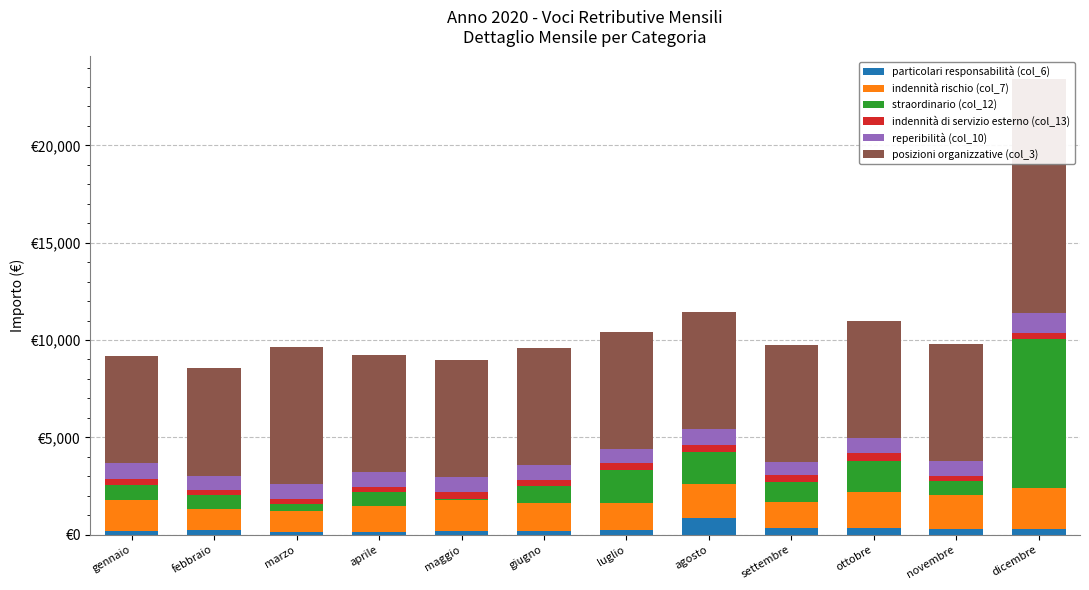

What is the highest value of the indennità rischio (col_7) series?

2109.1